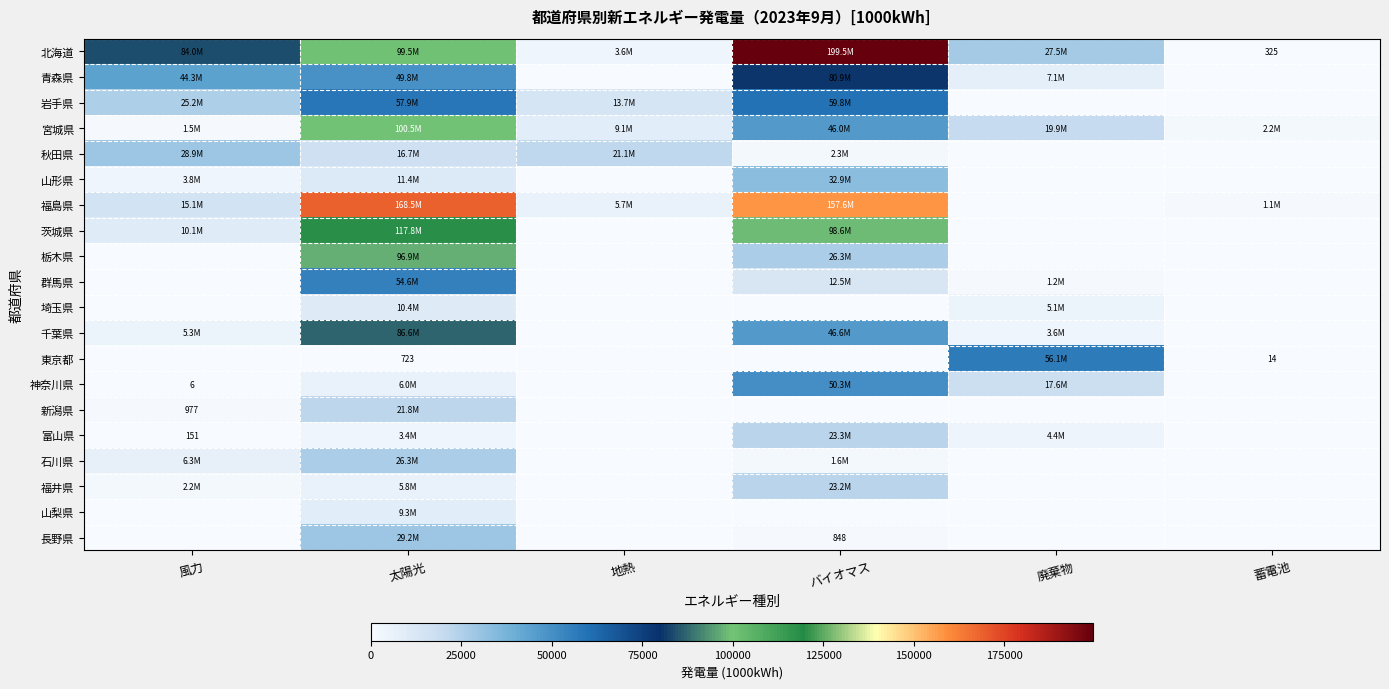

Count the number of data series in this chart.

20